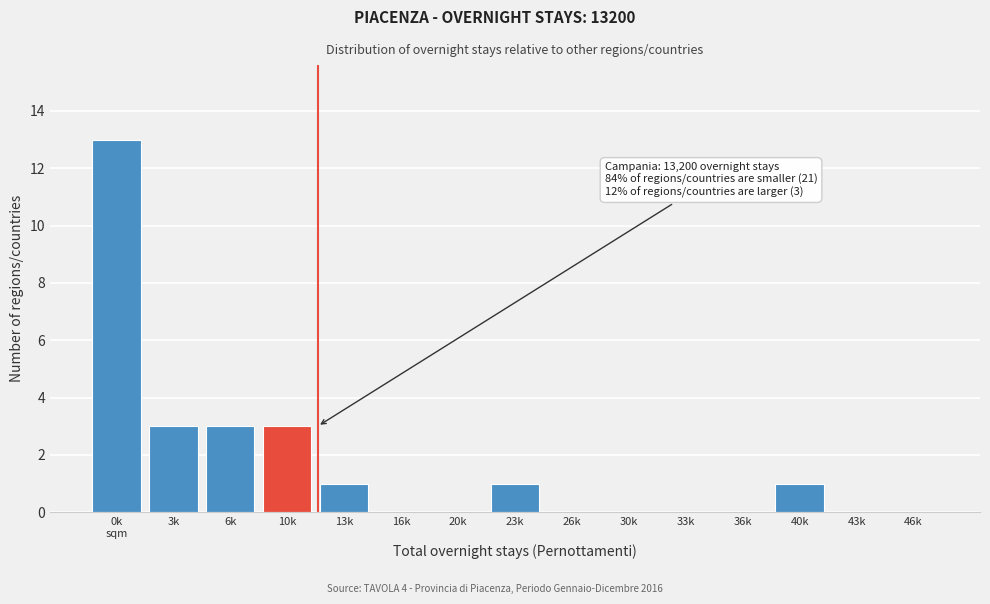

What is the maximum value shown in the chart?

13